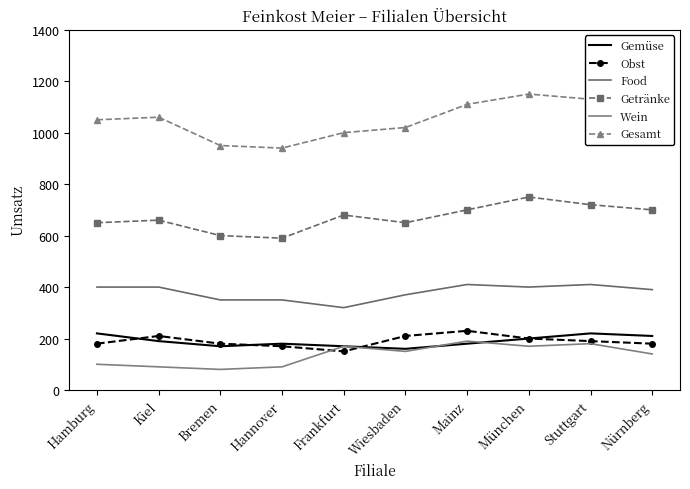

Which series changed the most between Hannover and Frankfurt?

Getränke